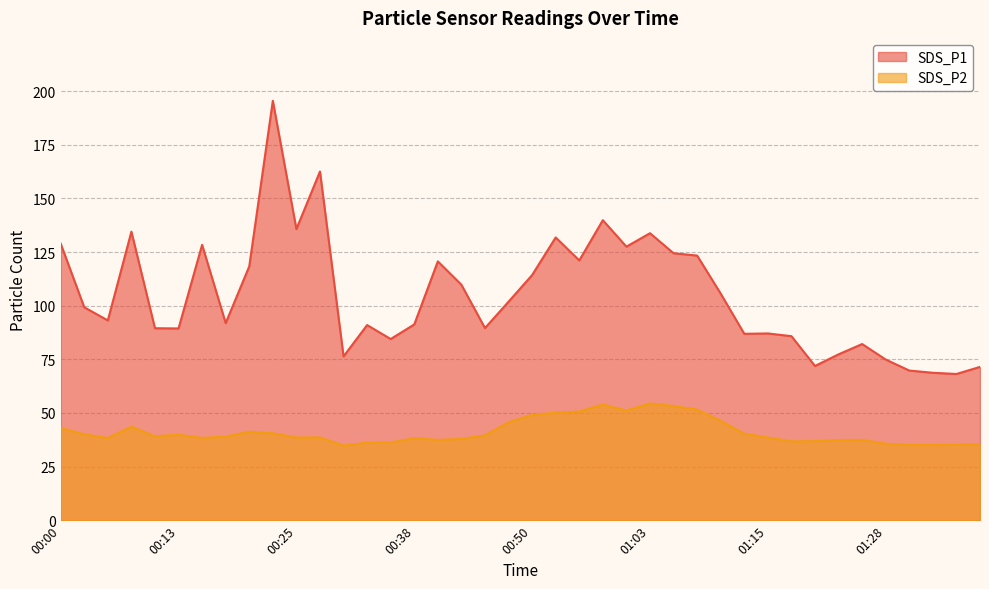

True or false: SDS_P2 and SDS_P1 intersect in this chart.

False